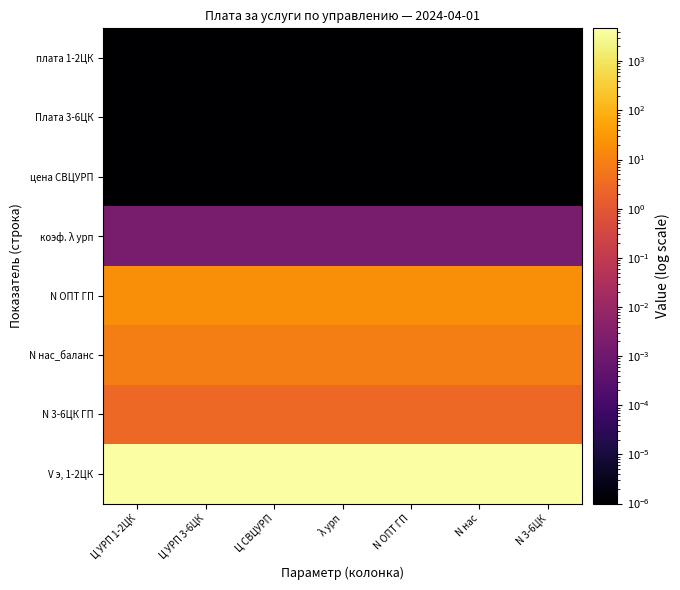

What is the spread (max minus min) of values at Ц УРП 3-6ЦК?

4675.2